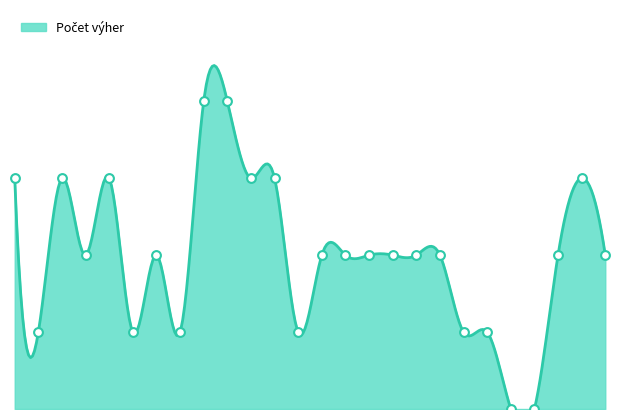

Approximately how many times larger is the value at 21 compared to 9?

0.2